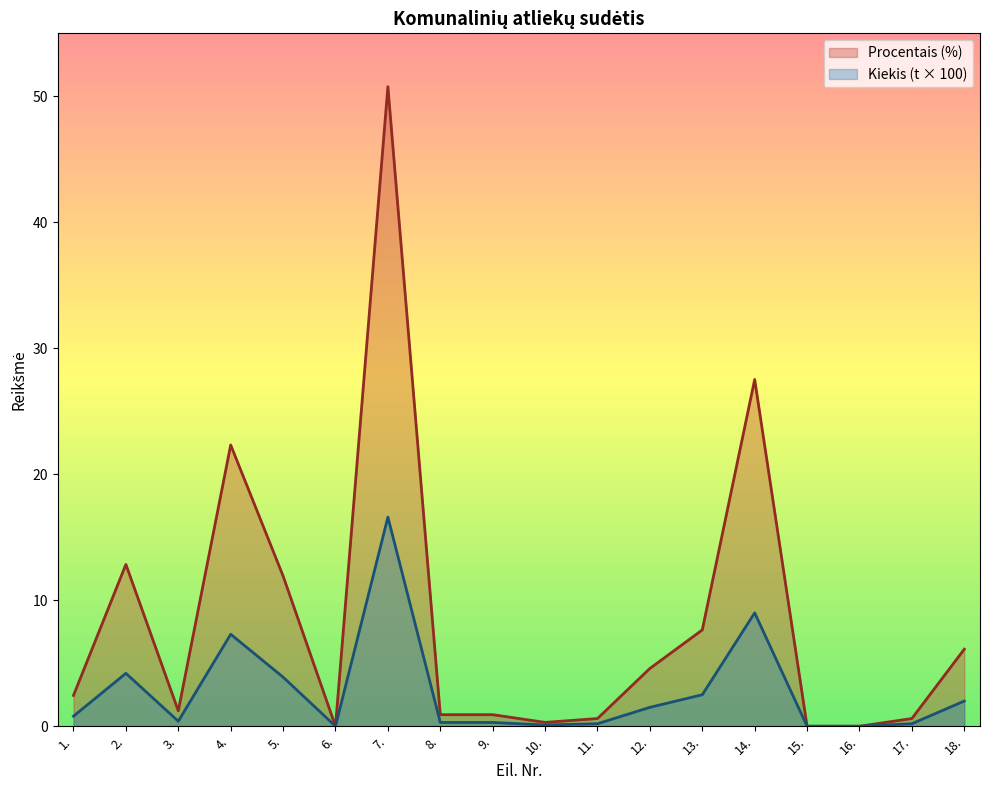

True or false: Kiekis (t) and Procentais (%) cross at least once.

False